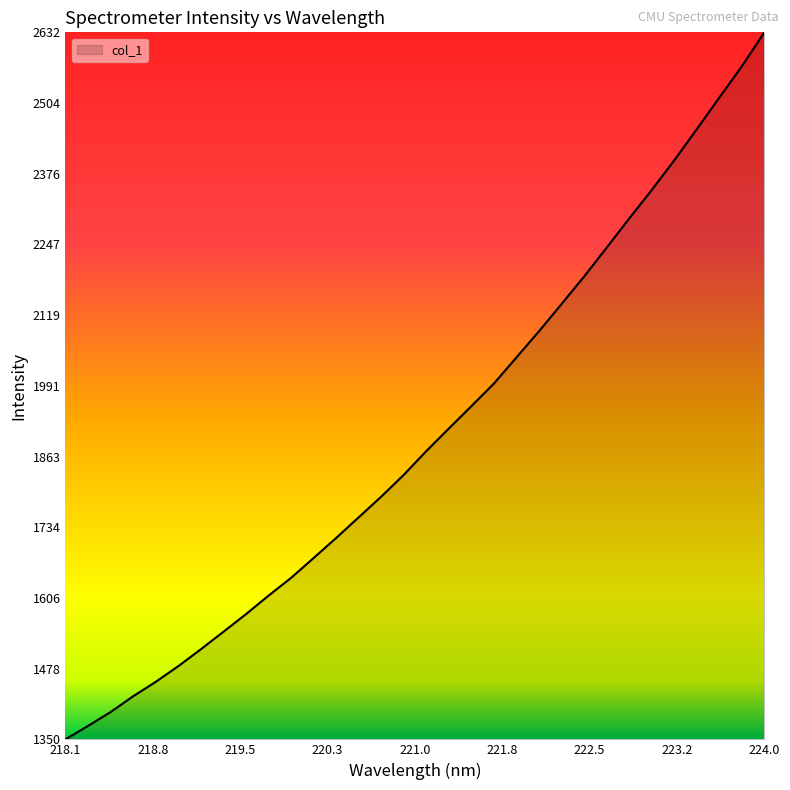

True or false: there are more than 1 points higher than both neighbors.

False